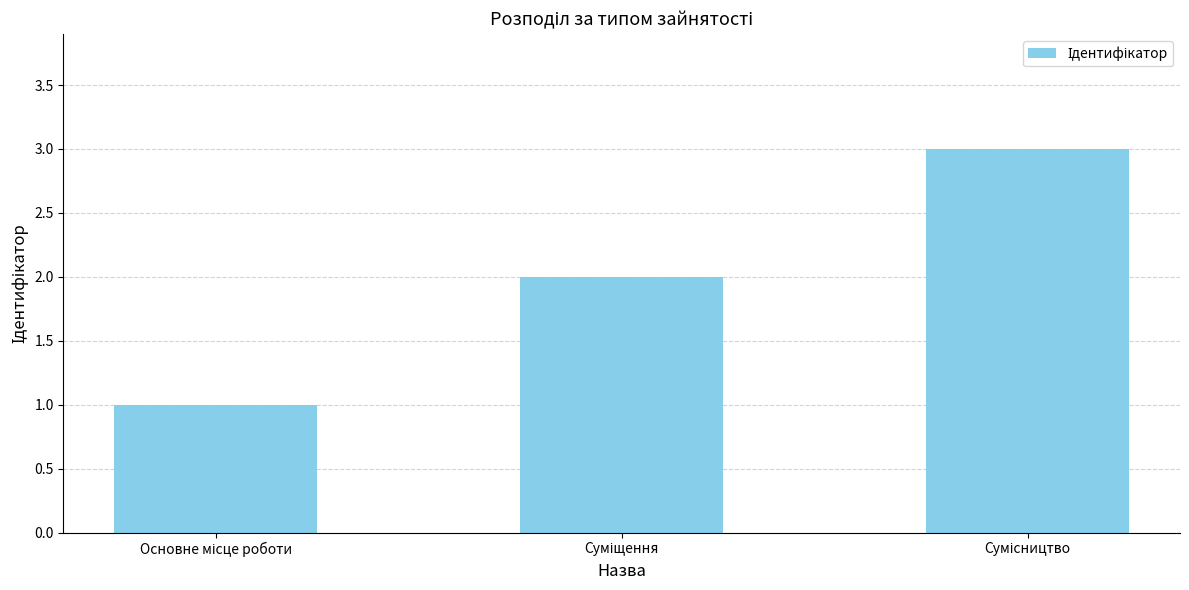

What is the greatest value displayed?

3